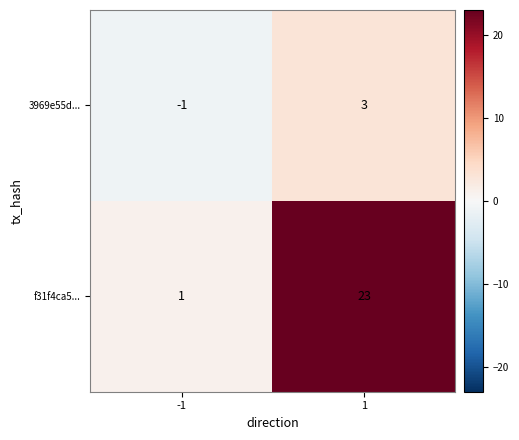

Which series has the largest total across all categories?

f31f4ca5...